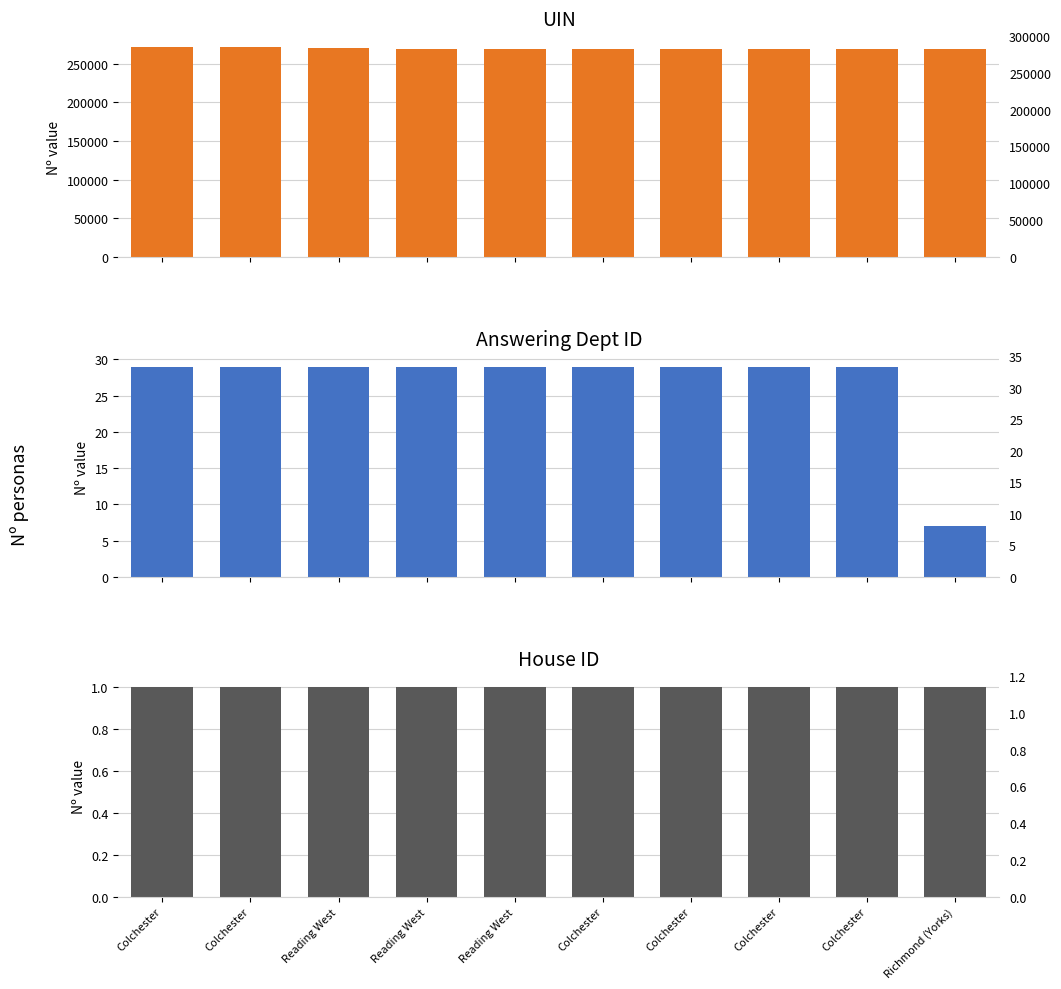

Which label corresponds to the smallest value in the chart?

Colchester